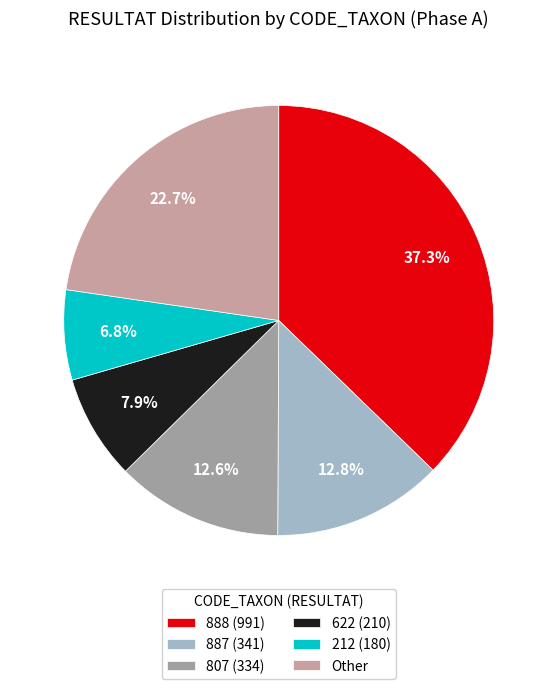

Is there any slice that represents more than half of the pie?

No